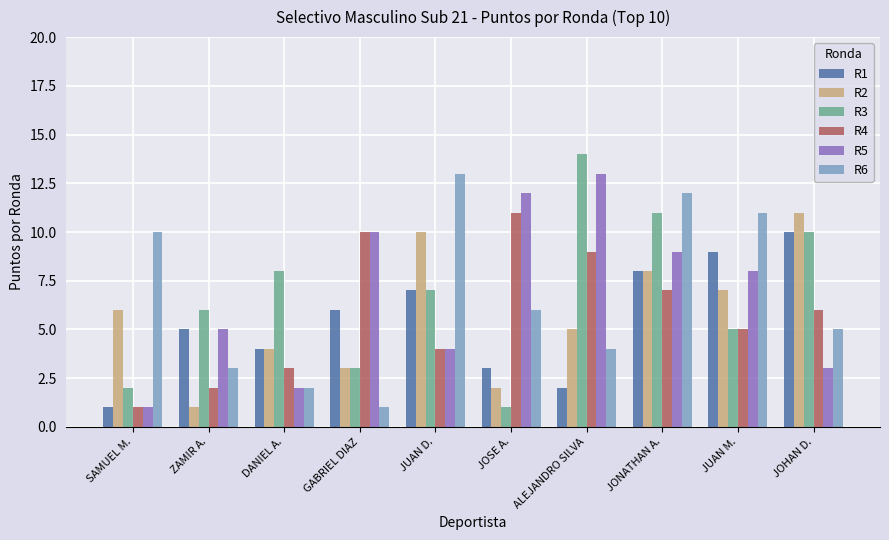

Reading left to right, what are all the values shown in this chart?

R1: 1	5	4	6	7	3	2	8	9	10
R2: 6	1	4	3	10	2	5	8	7	11
R3: 2	6	8	3	7	1	14	11	5	10
R4: 1	2	3	10	4	11	9	7	5	6
R5: 1	5	2	10	4	12	13	9	8	3
R6: 10	3	2	1	13	6	4	12	11	5